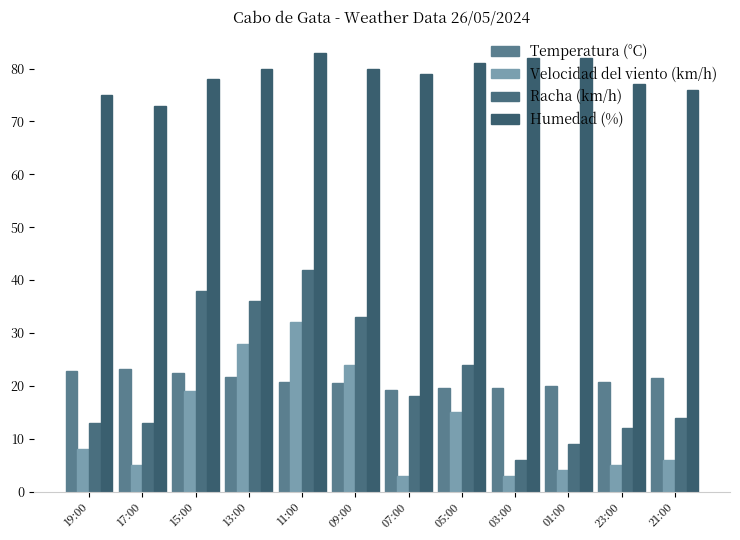

Rank the series at 05:00 from highest to lowest value.

Humedad (%), Racha (km/h), Temperatura (°C), Velocidad del viento (km/h)